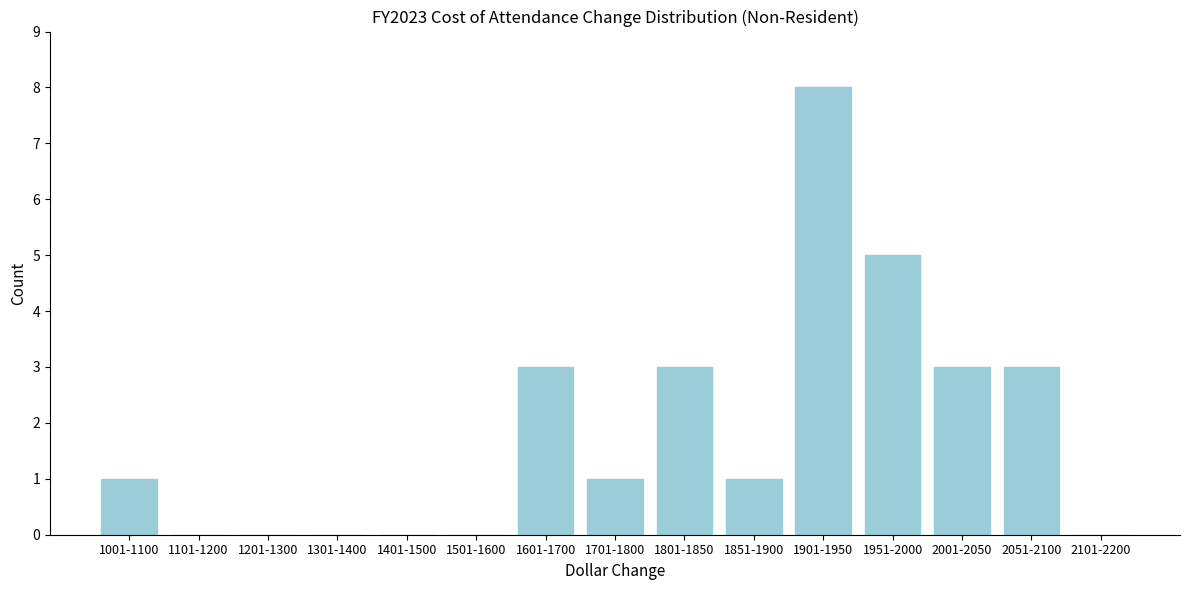

Reading left to right, extract all data points from this chart.

1001-1100=1	1101-1200=0	1201-1300=0	1301-1400=0	1401-1500=0	1501-1600=0	1601-1700=3	1701-1800=1	1801-1850=3	1851-1900=1	1901-1950=8	1951-2000=5	2001-2050=3	2051-2100=3	2101-2200=0